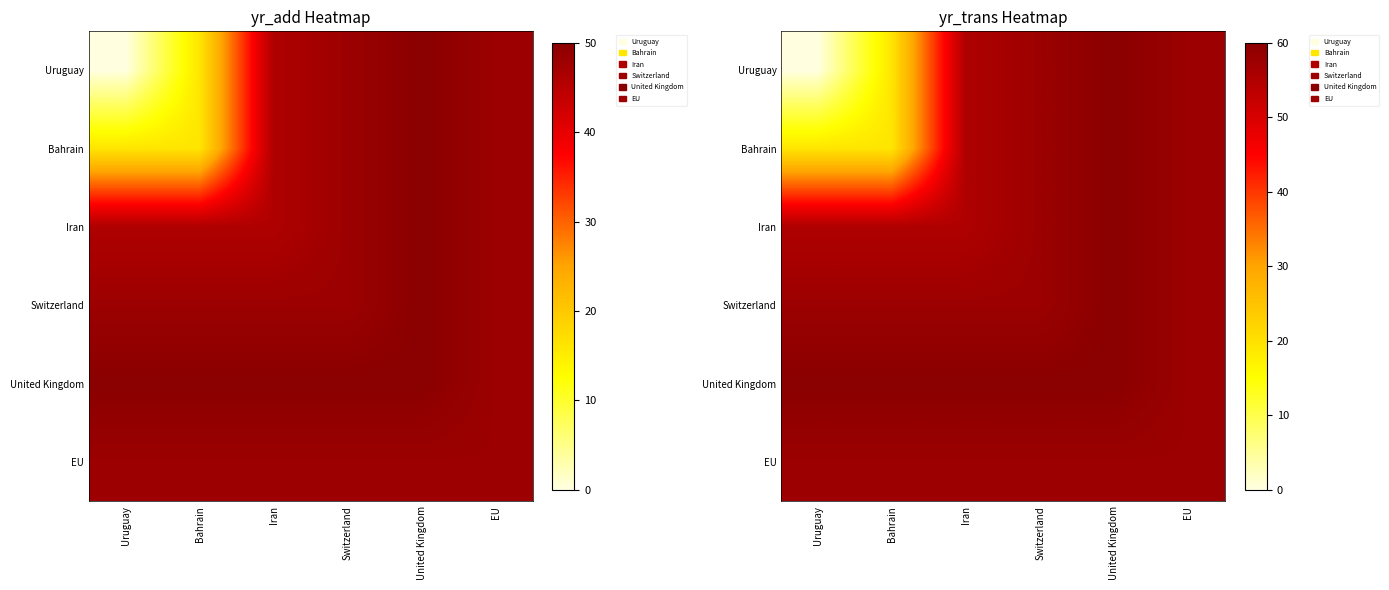

Which series has the largest total across all categories?

United Kingdom